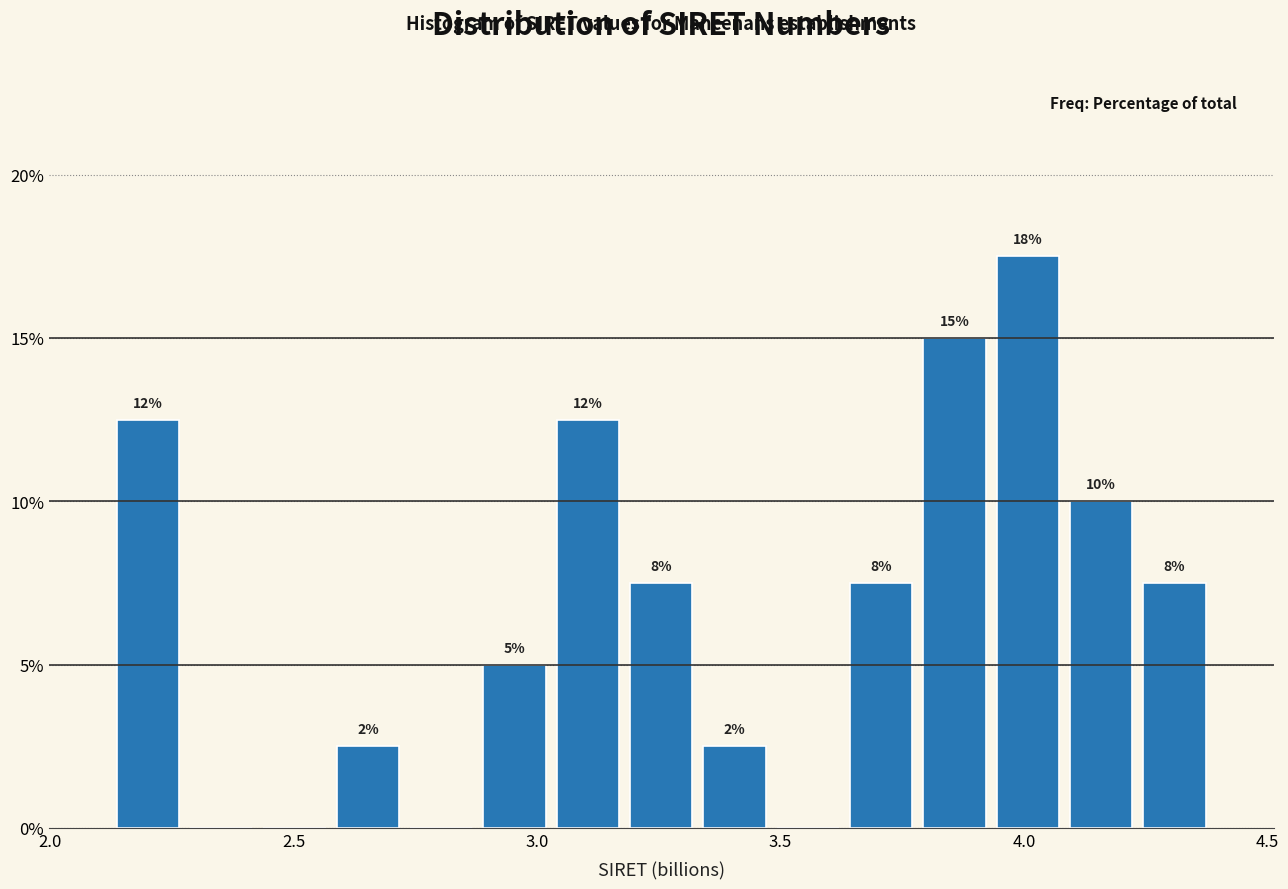

Around what value on the x-axis is the tallest bar? Give the approximate position of its centre, as read against the axis.

4.00